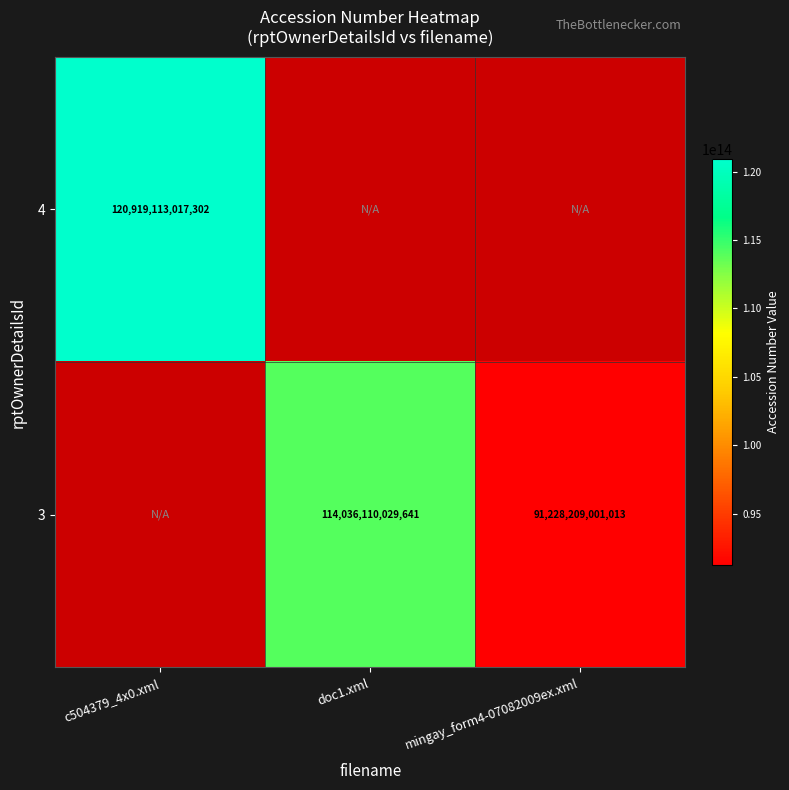

The 3 series shows 91228209001013 at mingay_form4-07082009ex.xml. True or false?

True